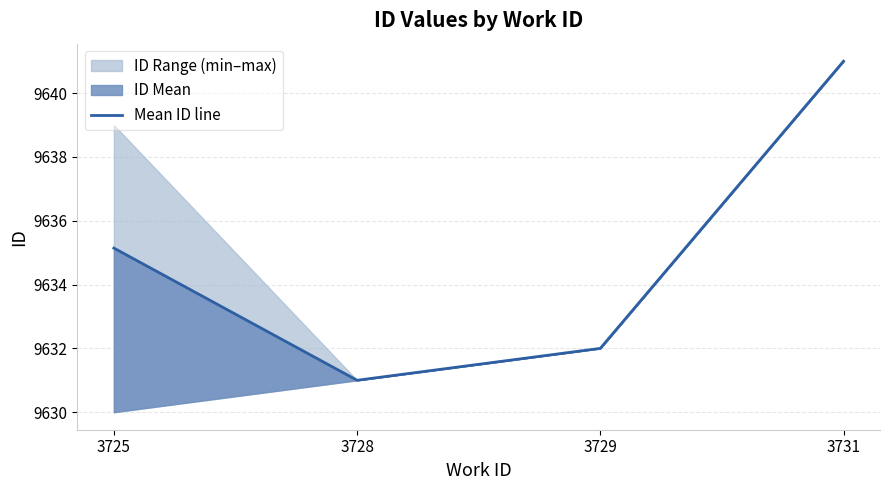

Which label corresponds to the smallest value in the chart?

3728